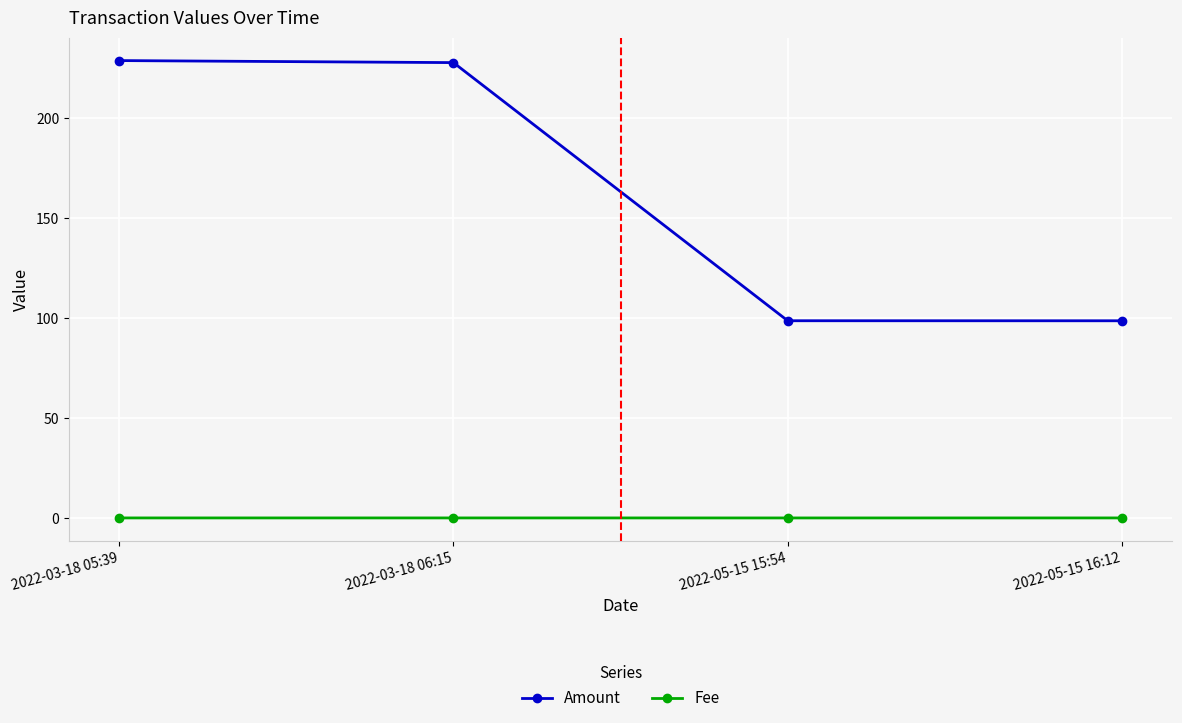

Is it true that Amount equals 94.4 at 2022-03-18 06:15?

False